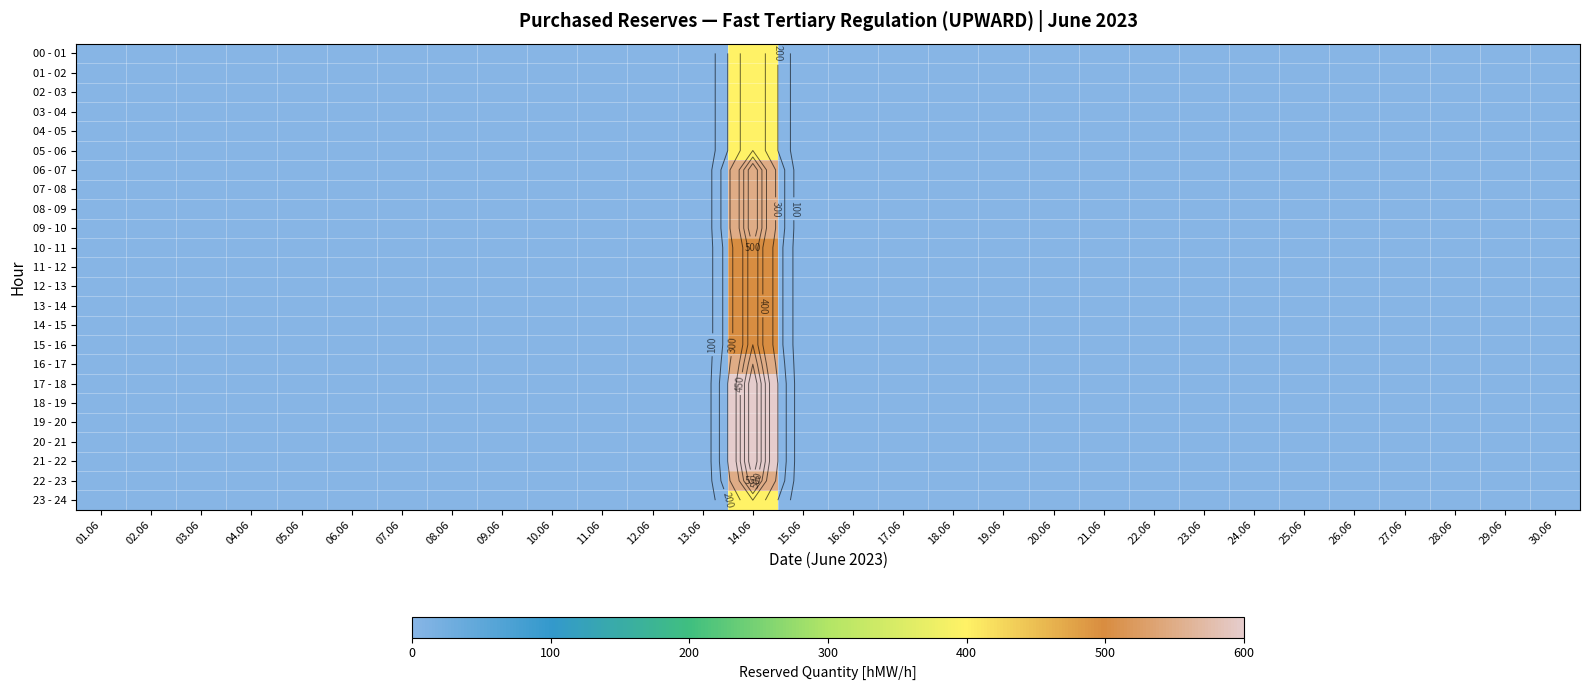

How many values in 09 - 10 are above zero?

1